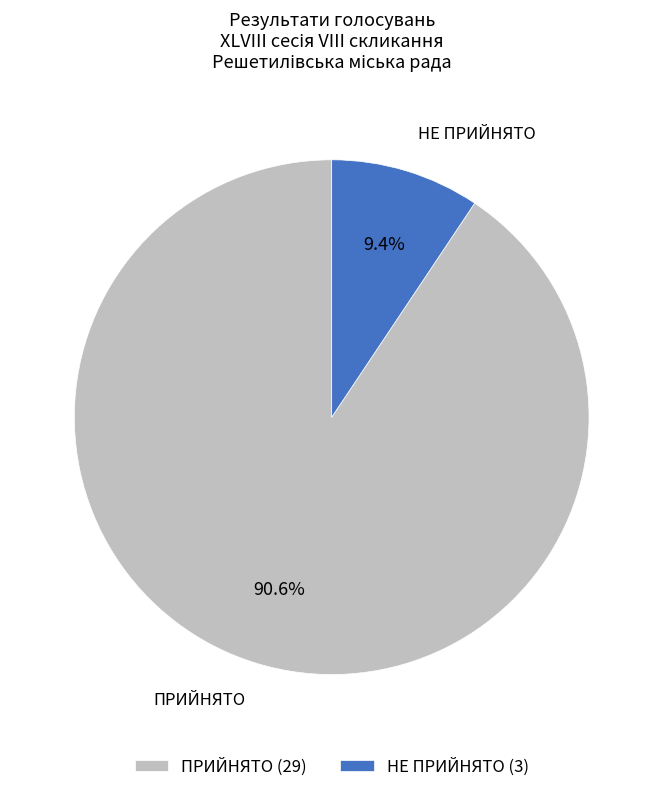

To the nearest percent, what is the combined percentage of ПРИЙНЯТО and НЕ ПРИЙНЯТО?

100%